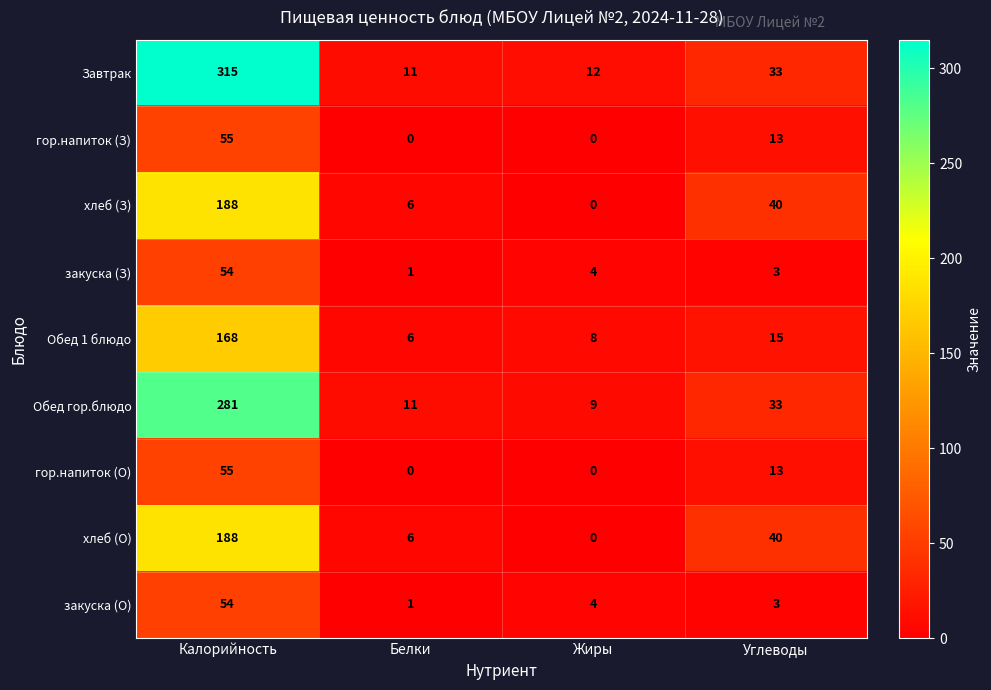

Which series has the widest spread of values?

Завтрак